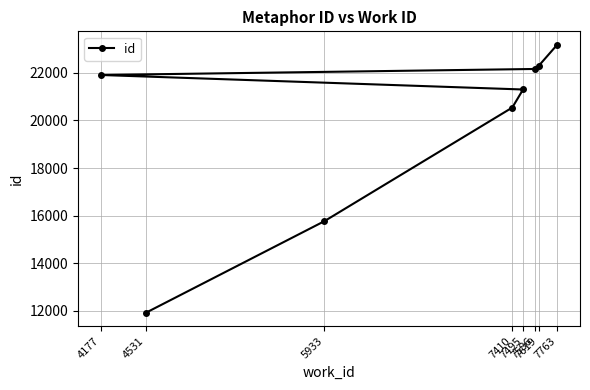

Which label corresponds to the largest value in the chart?

7763